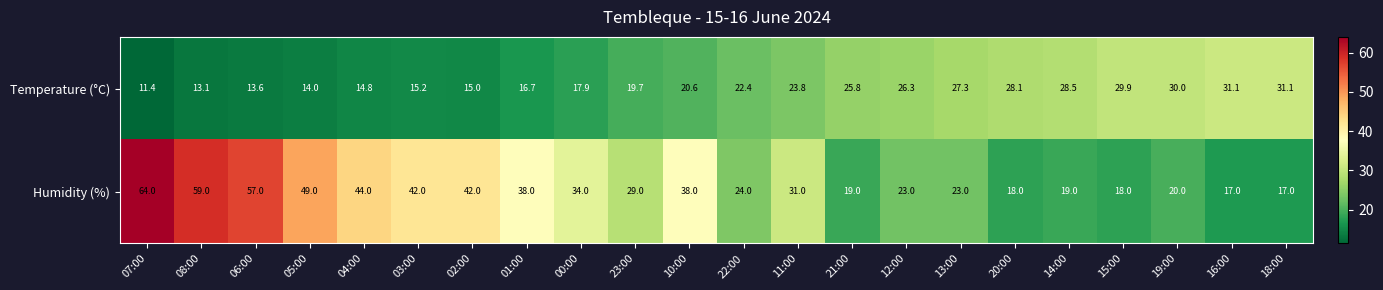

What is the spread (max minus min) of values at 00:00?

16.1